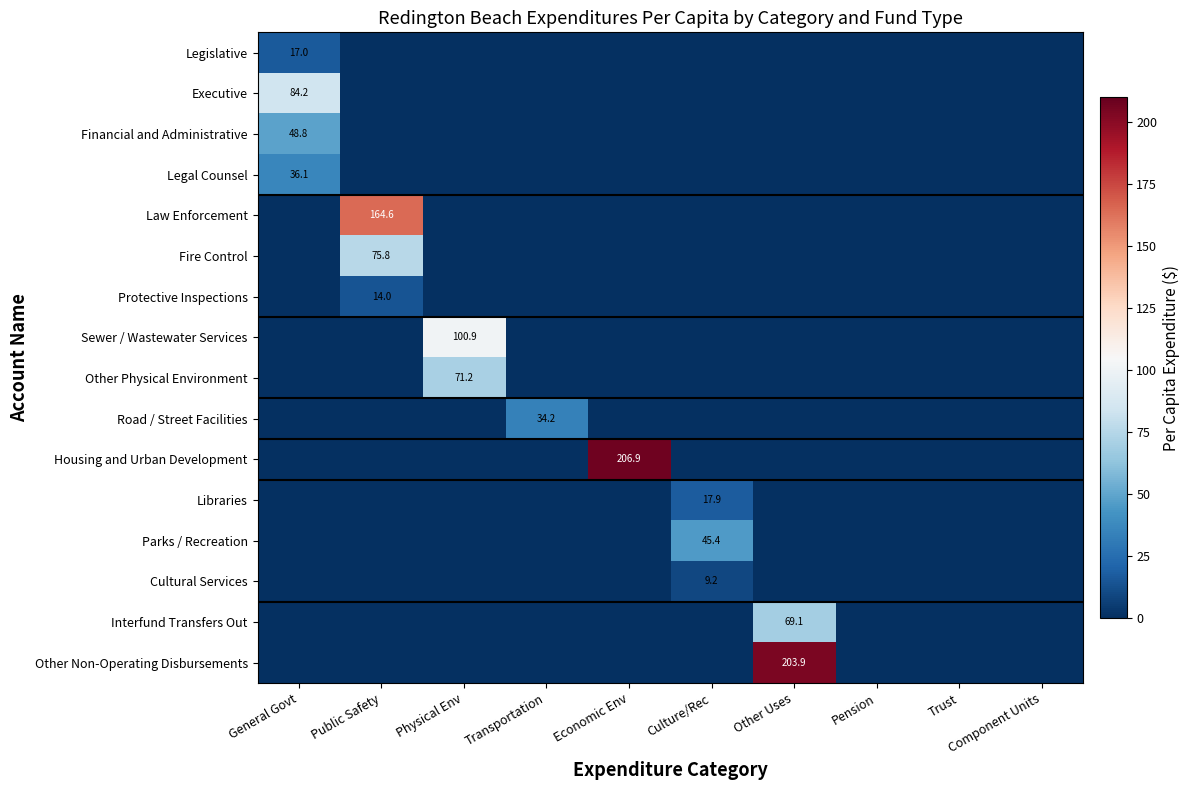

The value of Fire Control at Public Safety is 75.8. True or false?

True